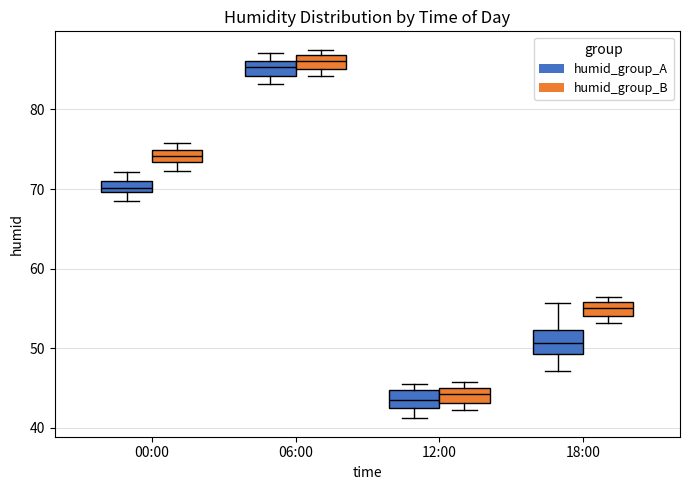

Where is the upper edge of the box for 06:00 (humid_group_B) on the y-axis? The values are not printed on the chart, so give them approximately, as read against the axis.

87